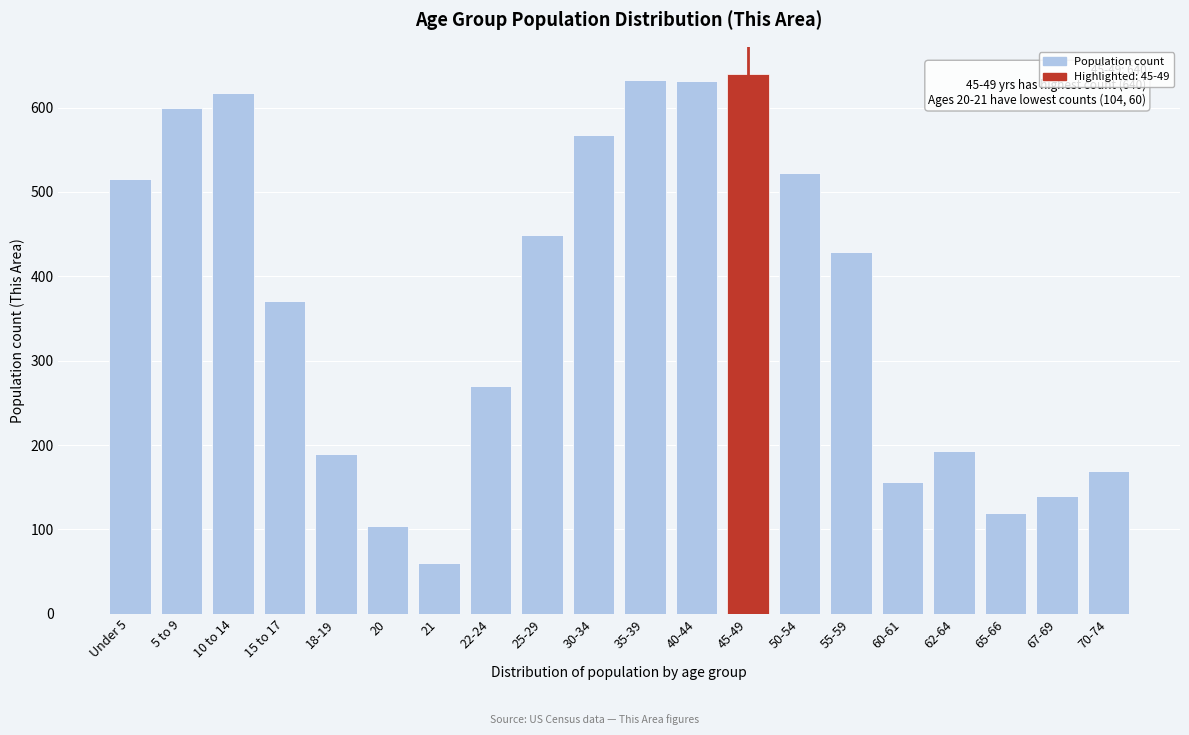

What is the greatest value displayed?

640